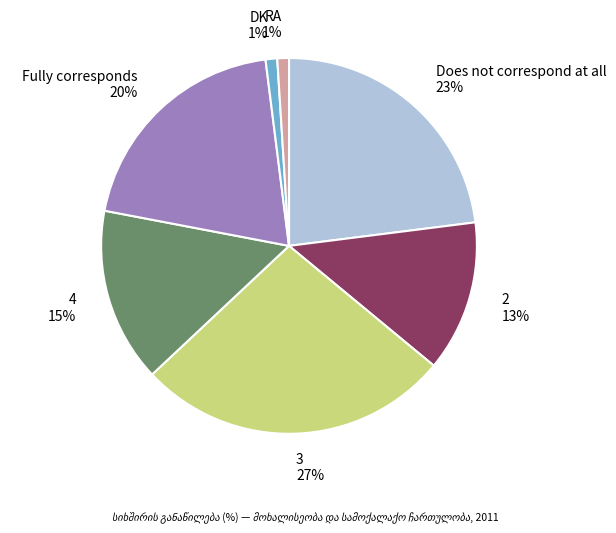

To the nearest percent, what percentage of the pie is Fully corresponds?

20%